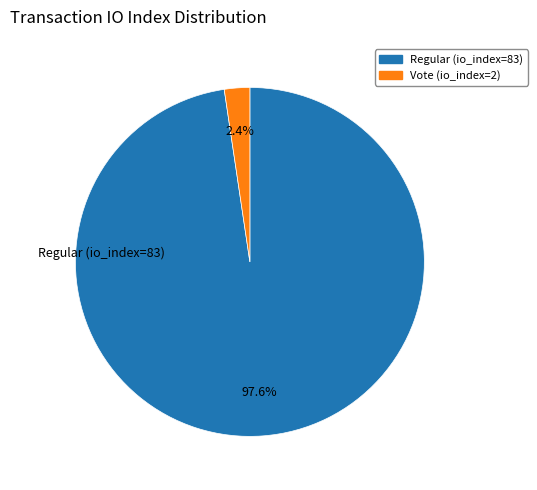

To the nearest percent, what is the average slice percentage?

50%